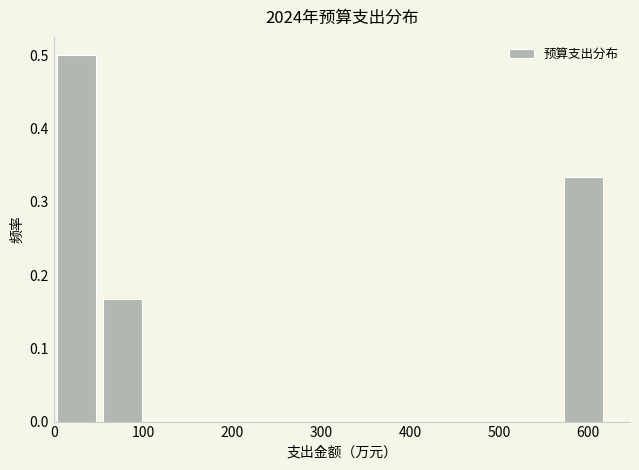

What is the height of the bar covering 0 to 50 on the x-axis? Neither the bar edges nor the heights are printed on the chart, so give them approximately, as read against the axes.

0.50